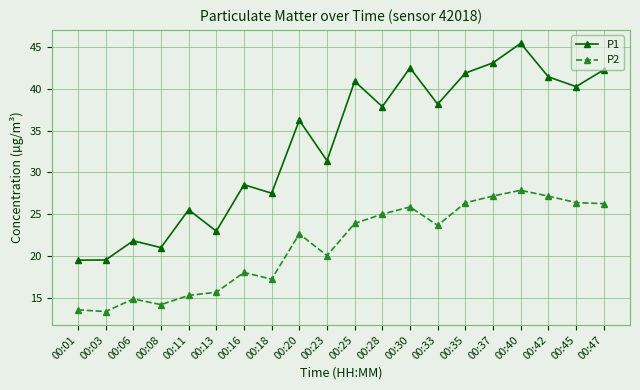

List the series in order of their peak value, highest first.

P1, P2